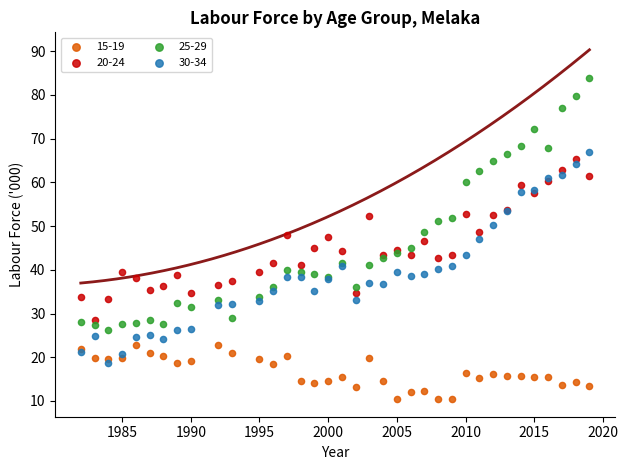

Which series contains the highest Y value?

25-29